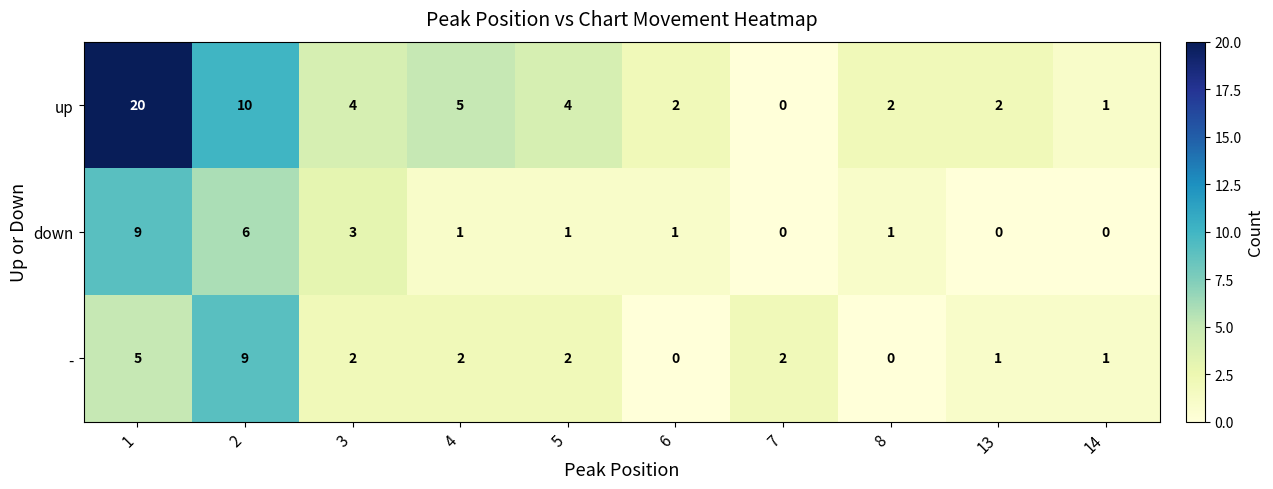

Rank the series at 6 from highest to lowest value.

up, down, -